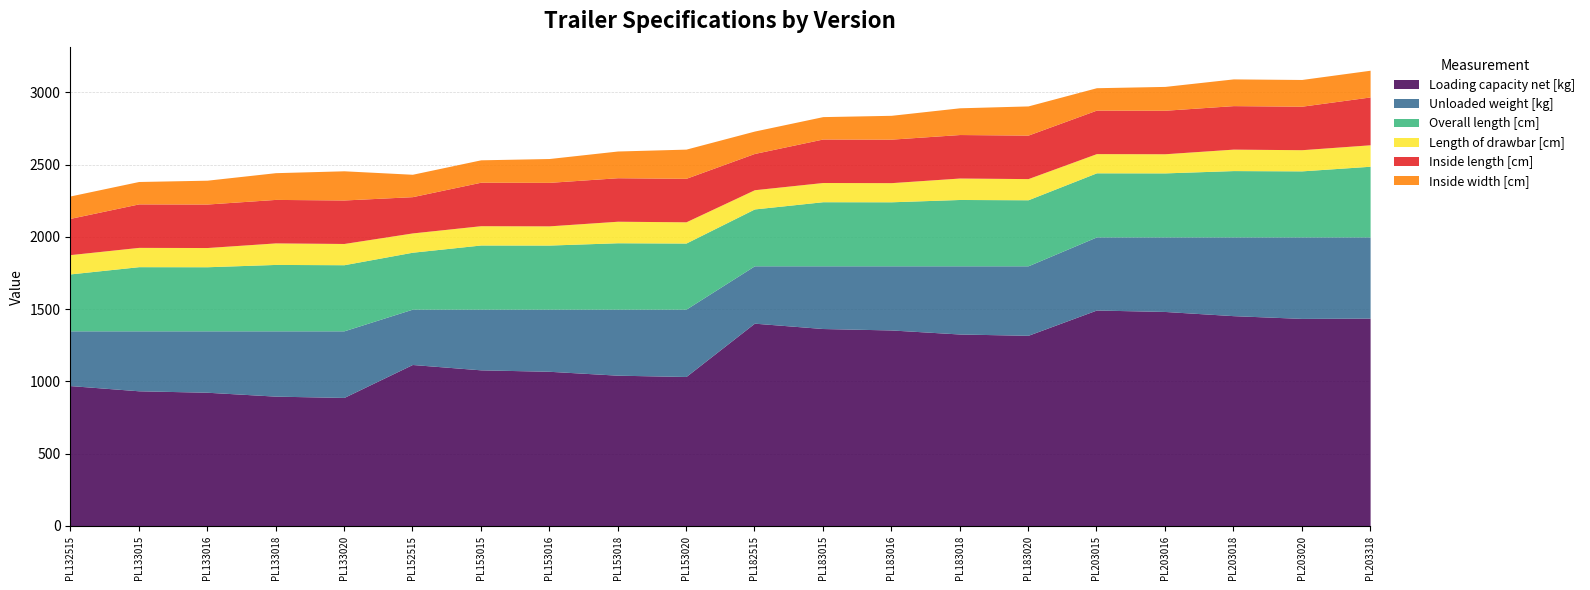

Between PL153016 and PL183015, which is larger?

PL183015